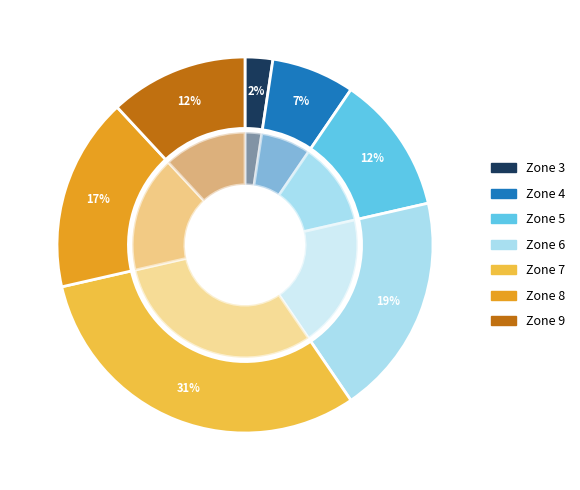

What percentage is NOT represented by Zone 6?

81.0%